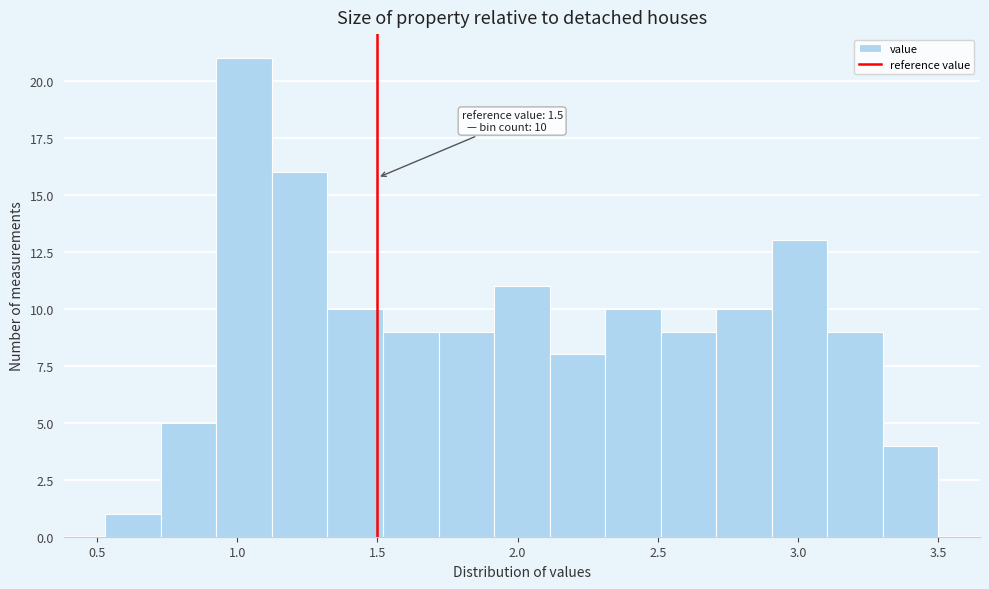

Read against the x-axis, roughly where is the centre of the tallest bar?

1.05